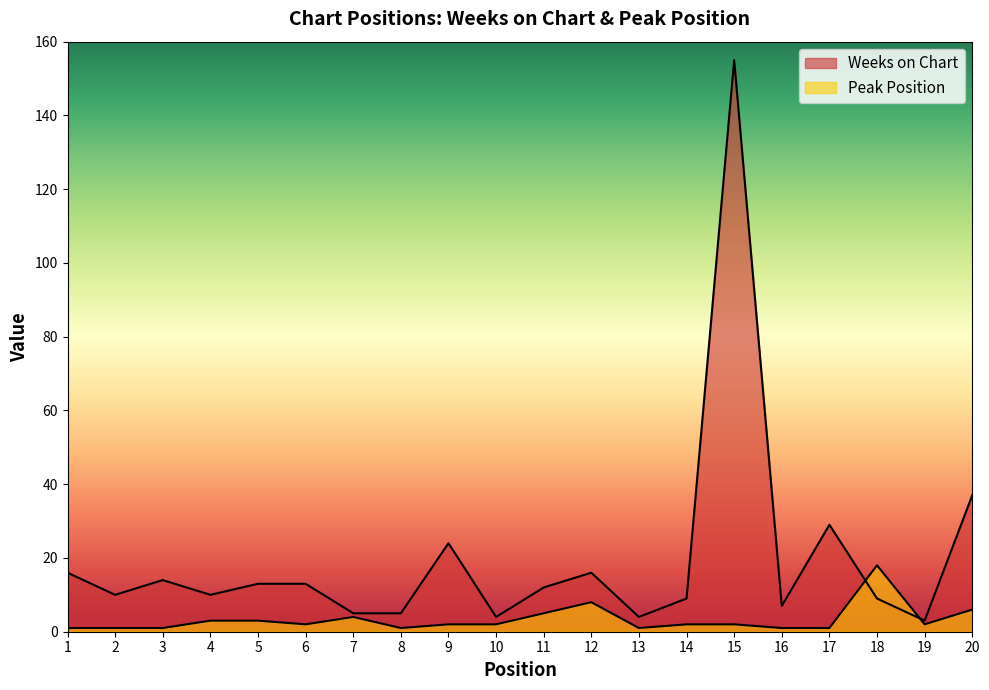

What is the difference between the maximum and minimum values in the Weeks on Chart series?

152